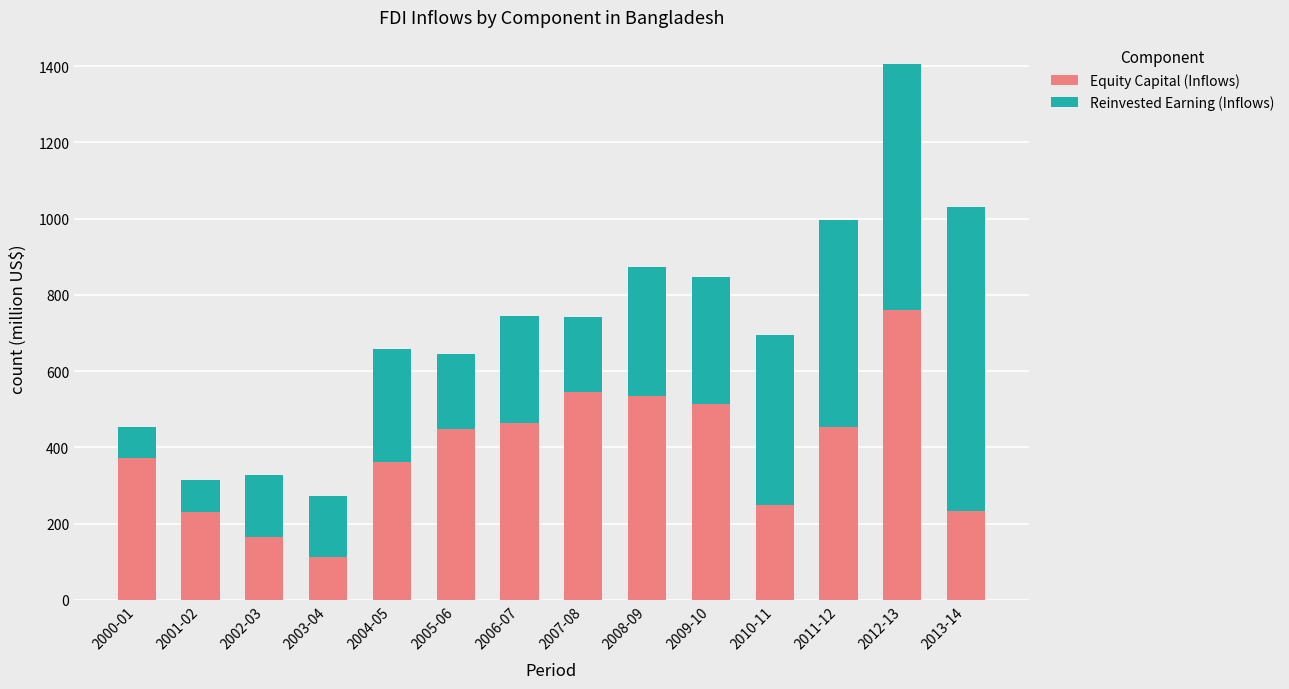

What is the lowest value of the Equity Capital (Inflows) series?

111.2